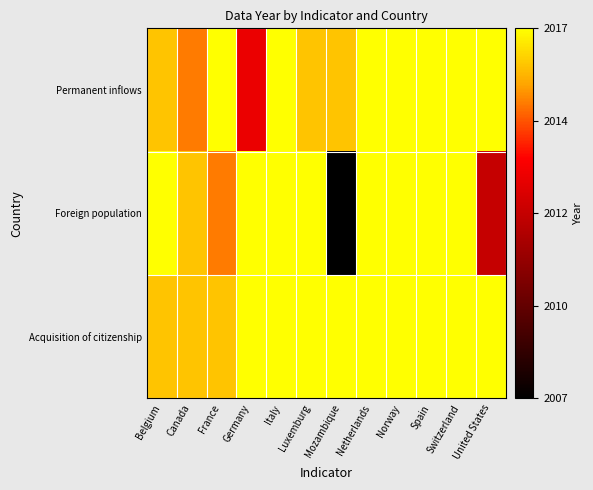

Reading left to right, what are all the values shown in this chart?

Acquisition of citizenship: Belgium=2016	Canada=2016	France=2016	Germany=2017	Italy=2017	Luxemburg=2017	Mozambique=2017	Netherlands=2017	Norway=2017	Spain=2017	Switzerland=2017	United States=2017
Foreign population: Belgium=2017	Canada=2016	France=2015	Germany=2017	Italy=2017	Luxemburg=2017	Mozambique=2007	Netherlands=2017	Norway=2017	Spain=2017	Switzerland=2017	United States=2012
Permanent inflows: Belgium=2016	Canada=2015	France=2017	Germany=2013	Italy=2017	Luxemburg=2016	Mozambique=2016	Netherlands=2017	Norway=2017	Spain=2017	Switzerland=2017	United States=2017